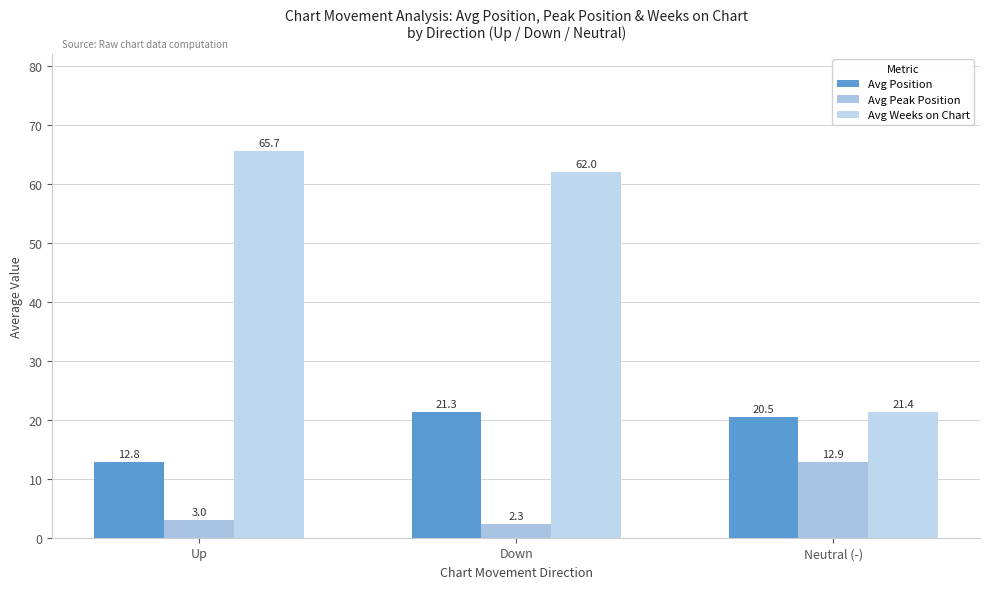

At which category is the sum across all series the highest?

Down